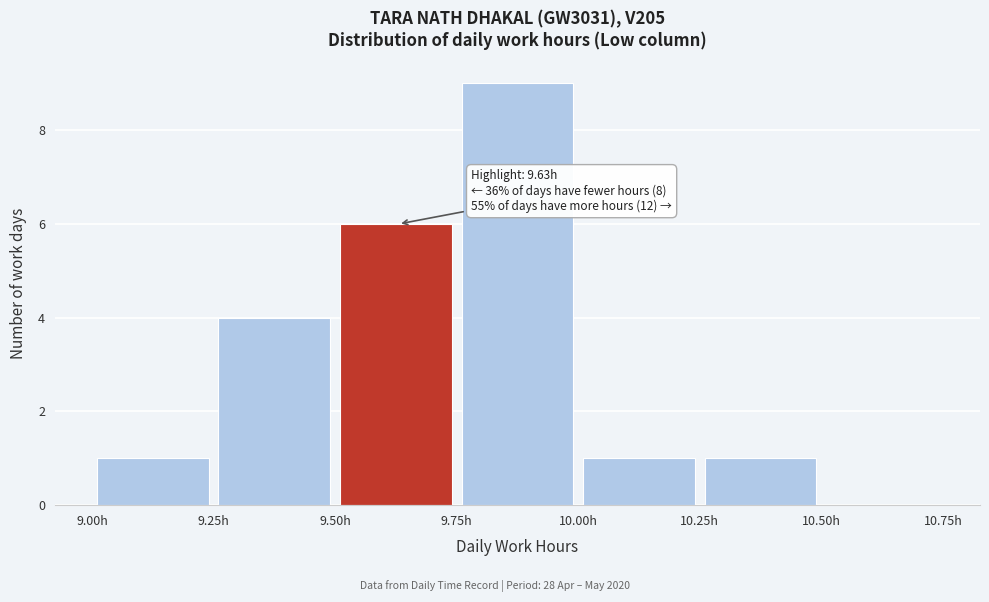

Over which range of the x-axis is the bar tallest?

9.75 to 10.00